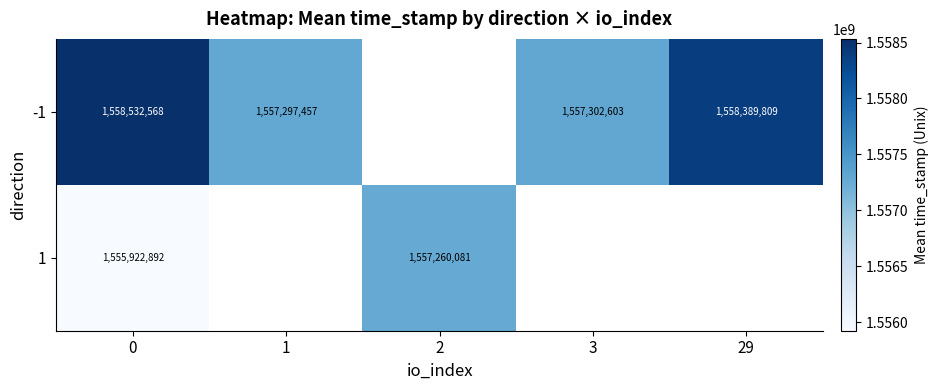

How many data points in -1 are above 1557302603?

2